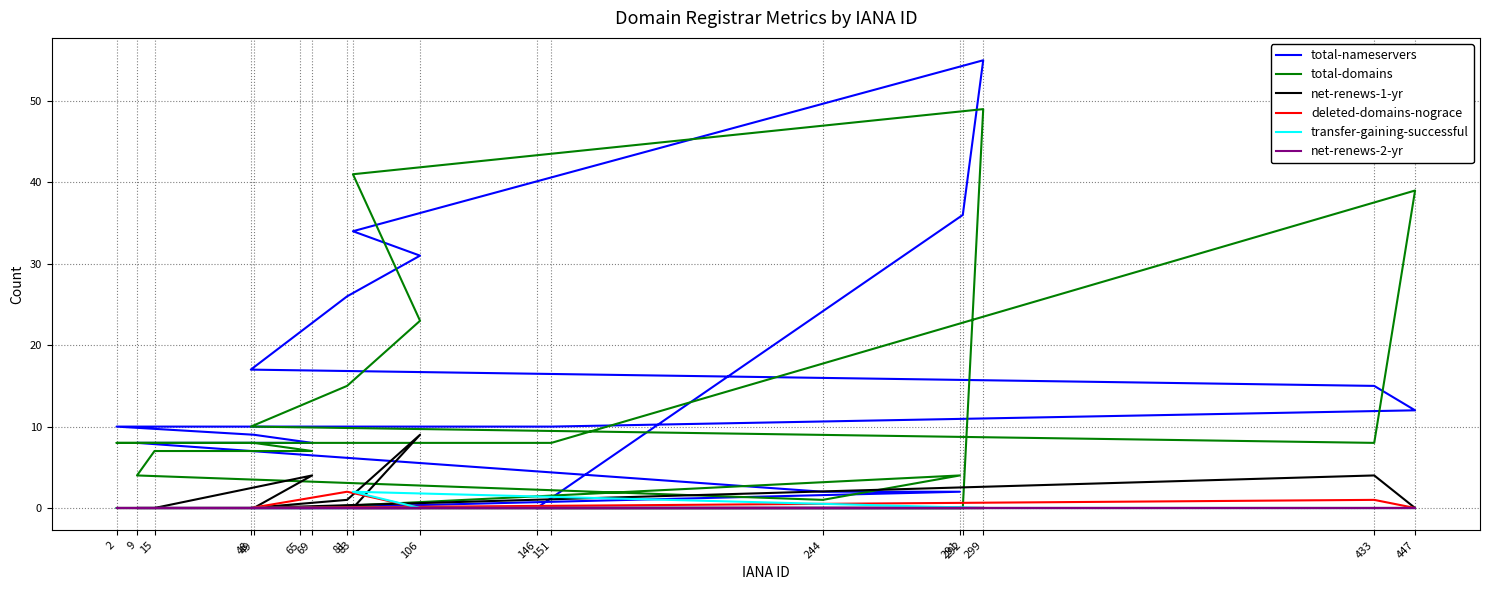

At which category does deleted-domains-nograce reach its first local peak?

81